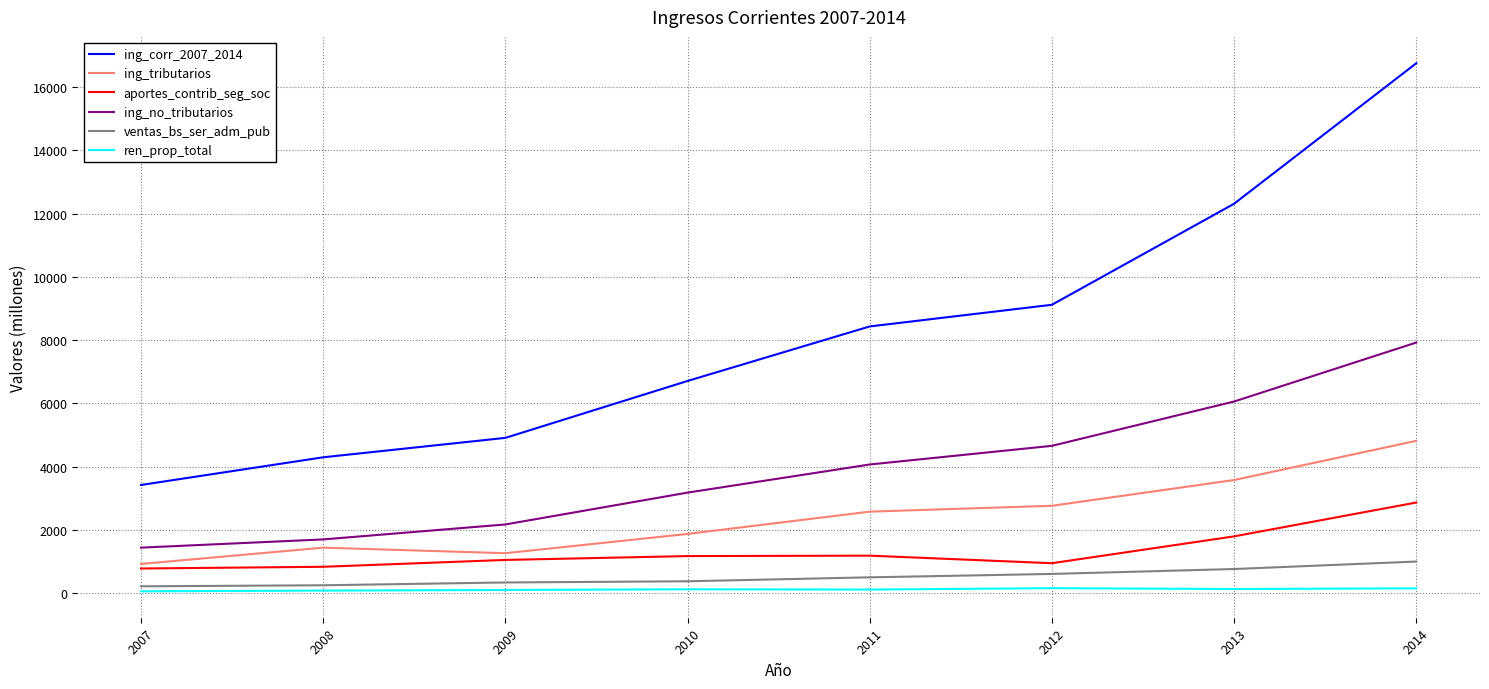

Which series has the largest total across all categories?

ing_corr_2007_2014